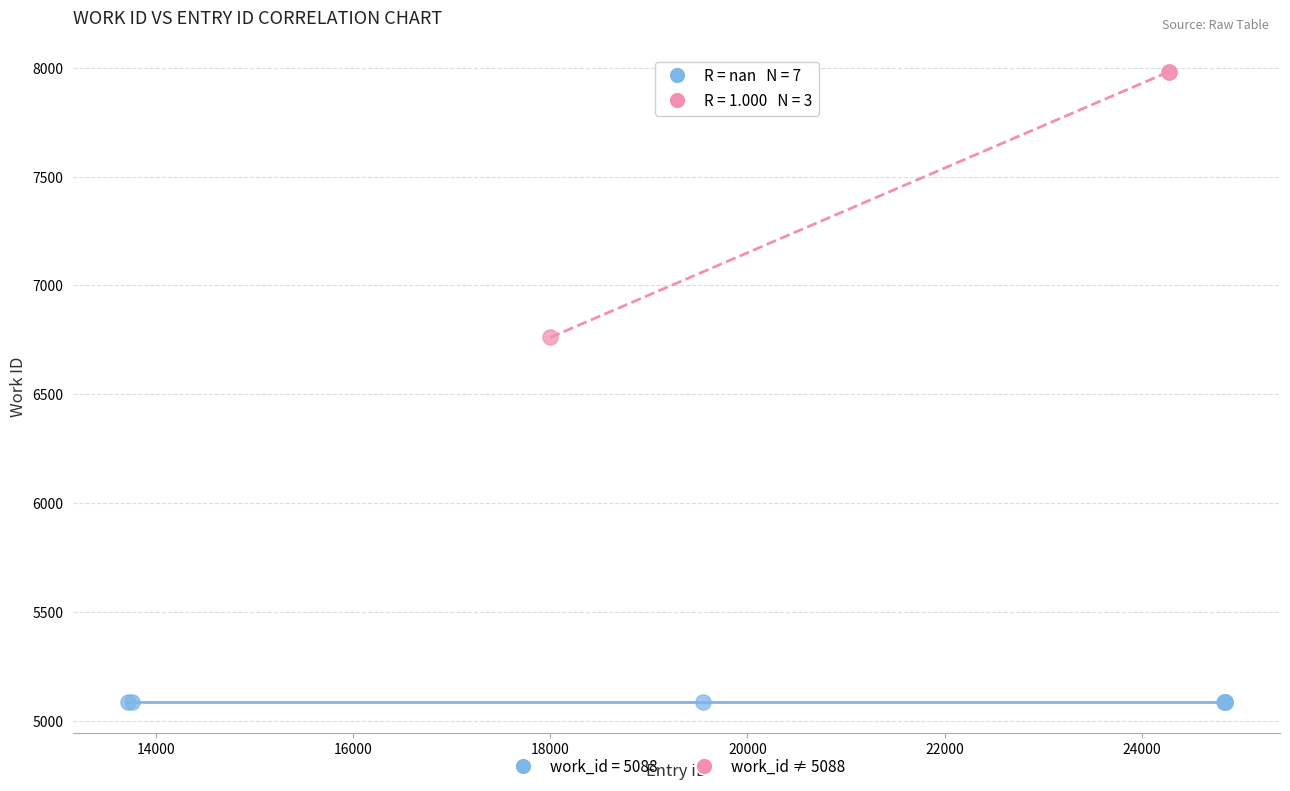

Which series contains the lowest Y value?

work_id = 5088